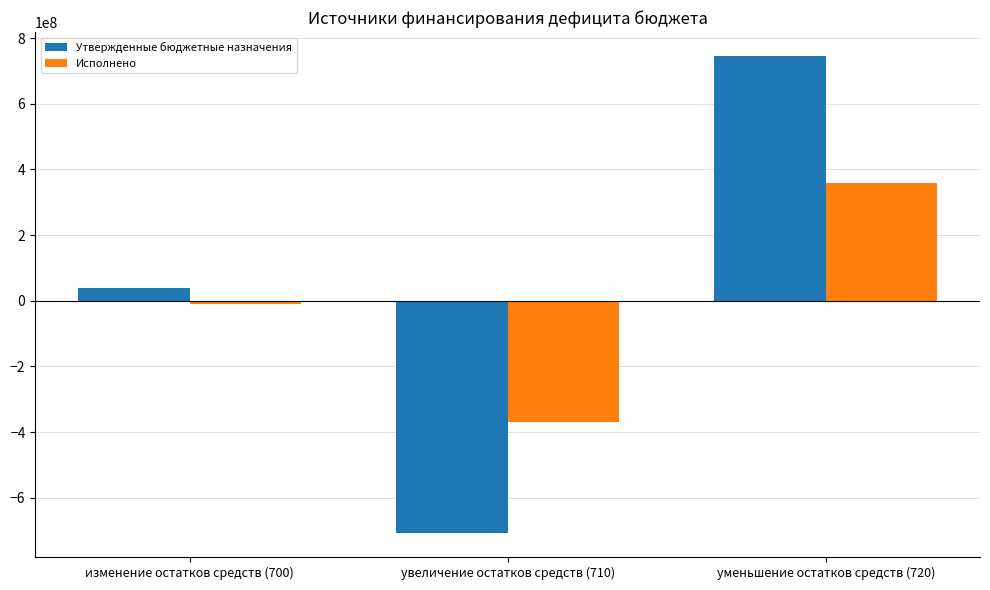

What is the label of the 1st bar from the left?

изменение остатков средств (700)